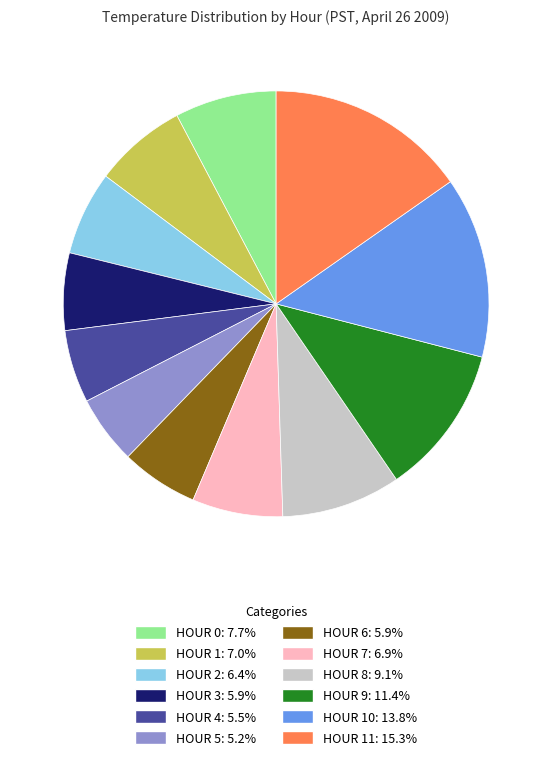

Is there a majority slice in this chart?

No